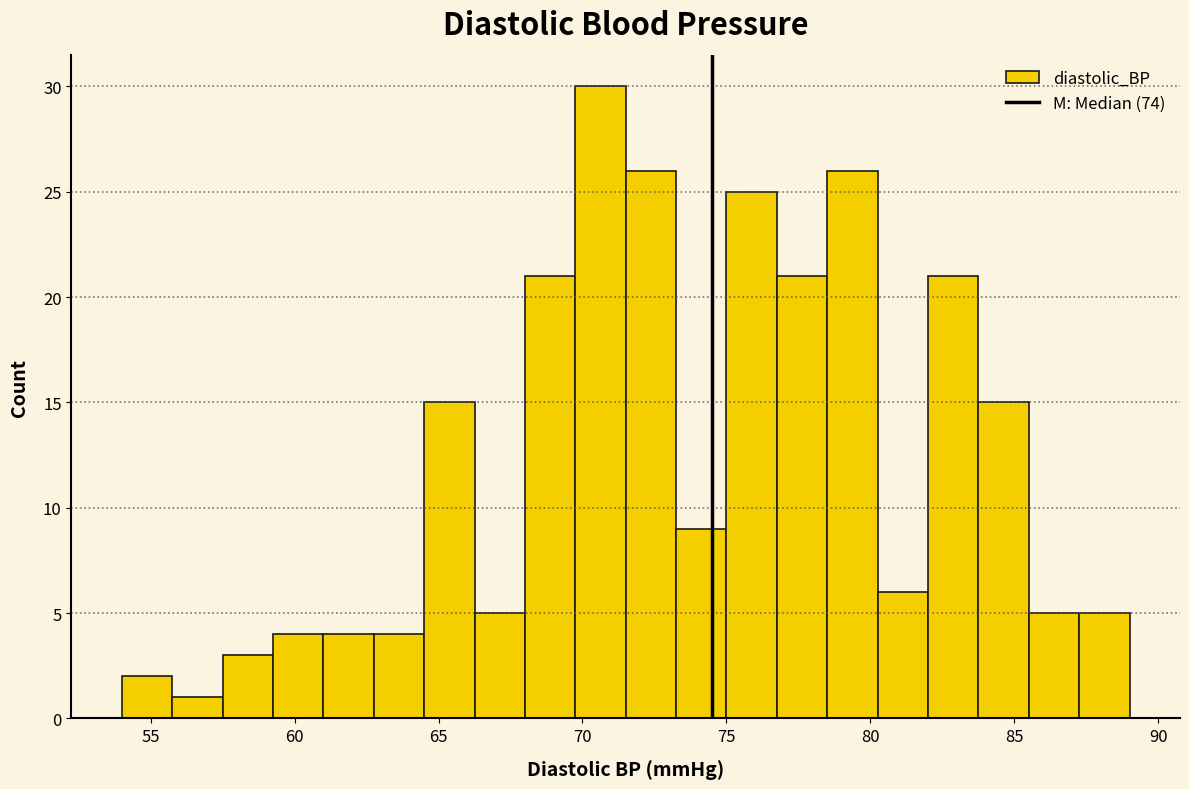

Read against the x-axis, roughly where is the centre of the tallest bar?

70.5